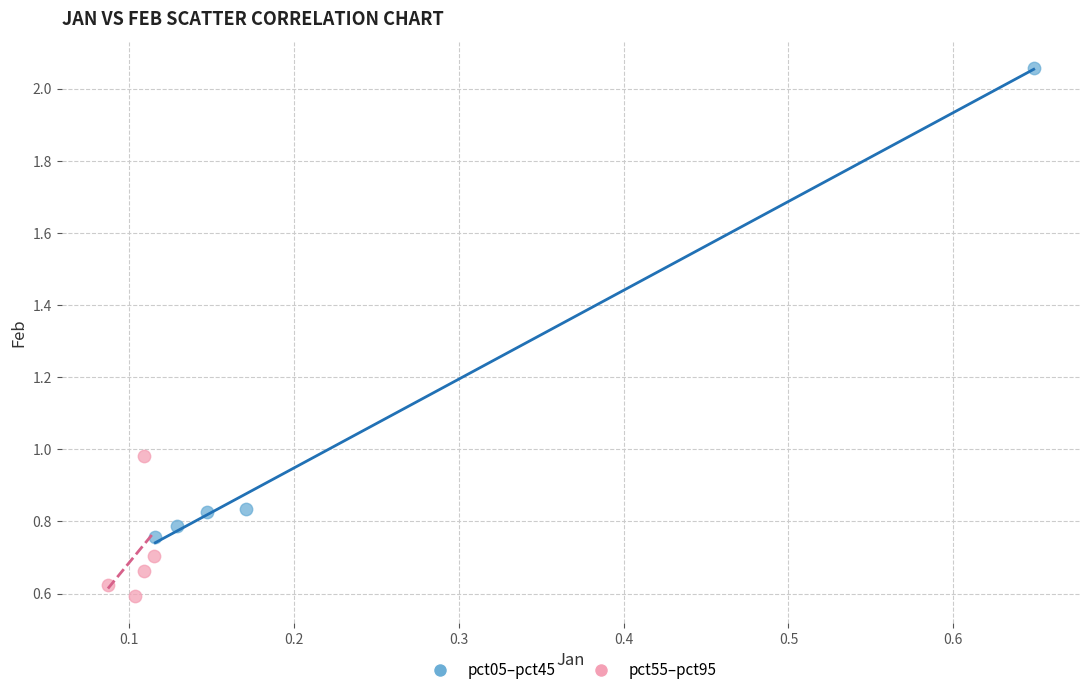

Which series reaches the maximum Y coordinate?

pct05–pct45